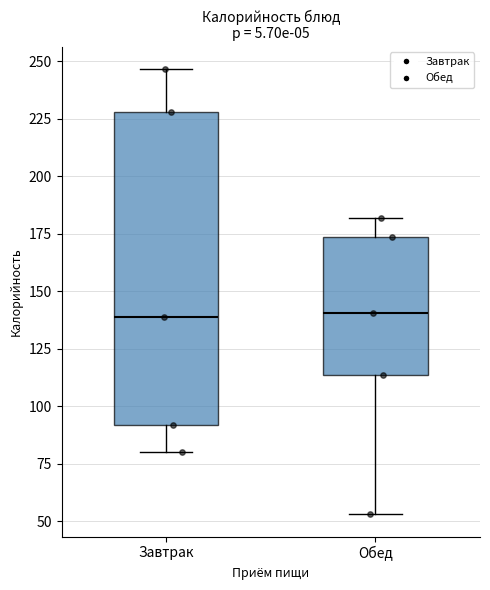

Reading left to right, transcribe this box plot: for each box, give where its median line is, the range the box spans, and where its two whiskers end, as read against the y-axis. The values are not printed on the chart, so give them approximately, as read against the axis.

Завтрак: median 140, box 90 to 230, whiskers 80 to 245
Обед: median 140, box 115 to 175, whiskers 55 to 180